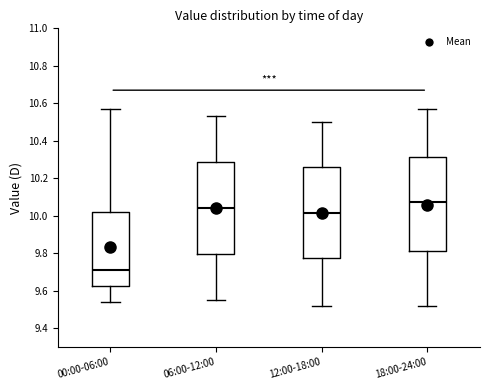

Which box has the highest median line?

18:00-24:00